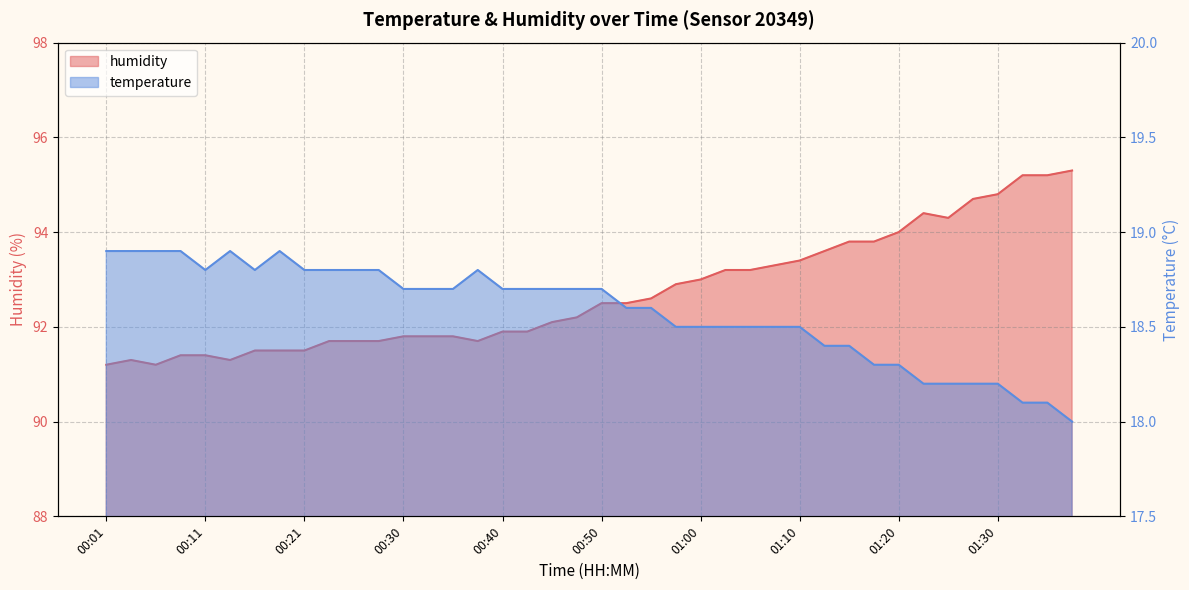

Which series has the widest spread of values?

humidity